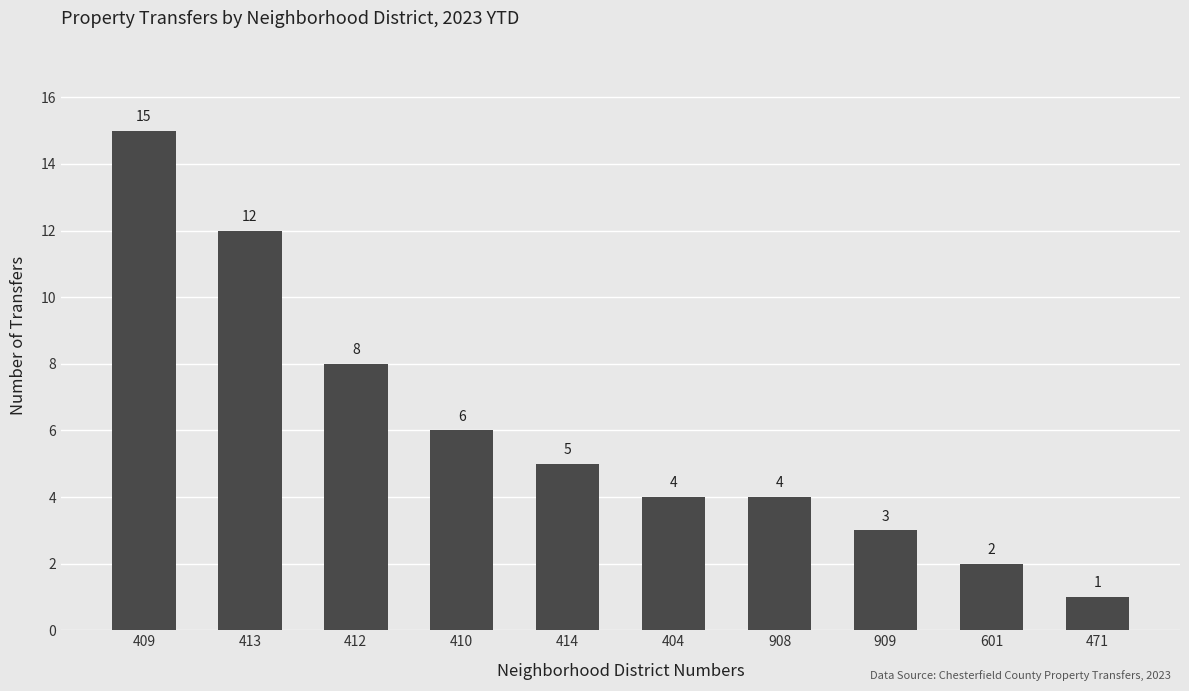

Which has a higher value, 909 or 471?

909